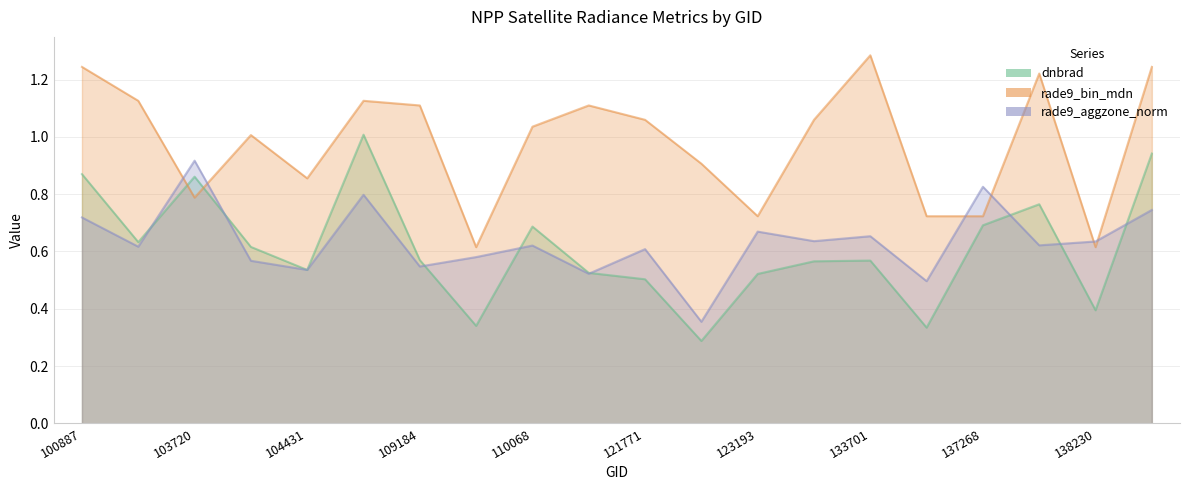

Reading left to right, list all the values displayed in this chart.

dnbrad: 0.9	0.6	0.9	0.6	0.5	1.0	0.6	0.3	0.7	0.5	0.5	0.3	0.5	0.6	0.6	0.3	0.7	0.8	0.4	0.9
rade9_bin_mdn: 1.2	1.1	0.8	1.0	0.9	1.1	1.1	0.6	1.0	1.1	1.1	0.9	0.7	1.1	1.3	0.7	0.7	1.2	0.6	1.2
rade9_aggzone_norm: 0.7	0.6	0.9	0.6	0.5	0.8	0.5	0.6	0.6	0.5	0.6	0.4	0.7	0.6	0.7	0.5	0.8	0.6	0.6	0.7